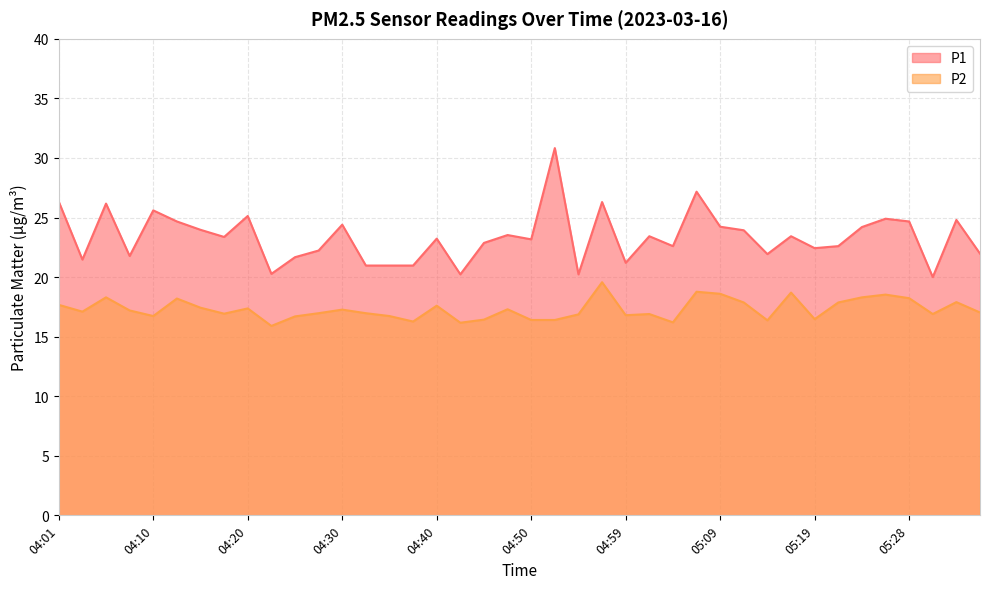

True or false: P2 has a value of 4.9 at 05:11.

False